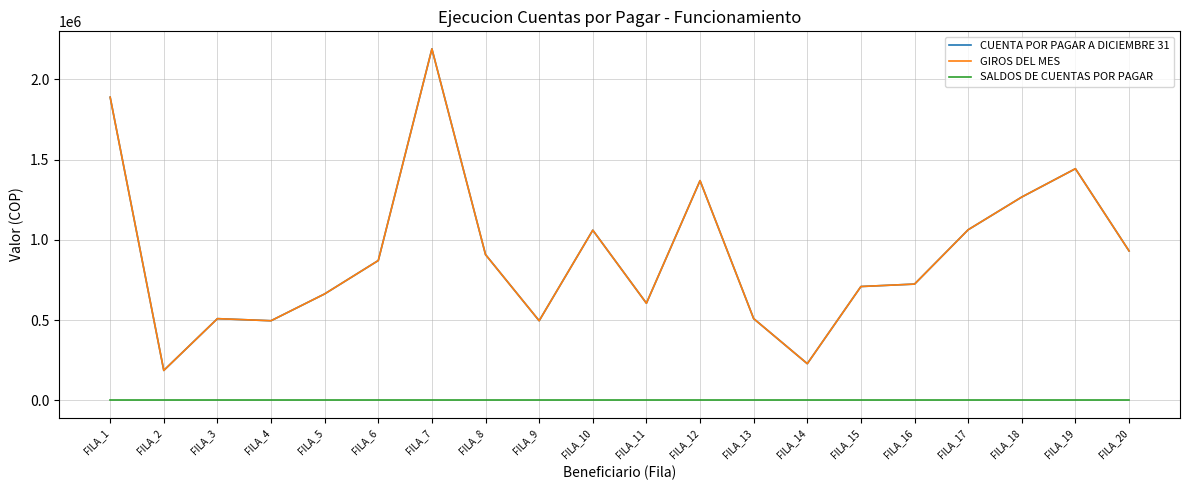

True or false: CUENTA POR PAGAR A DICIEMBRE 31 and SALDOS DE CUENTAS POR PAGAR cross at least once.

False